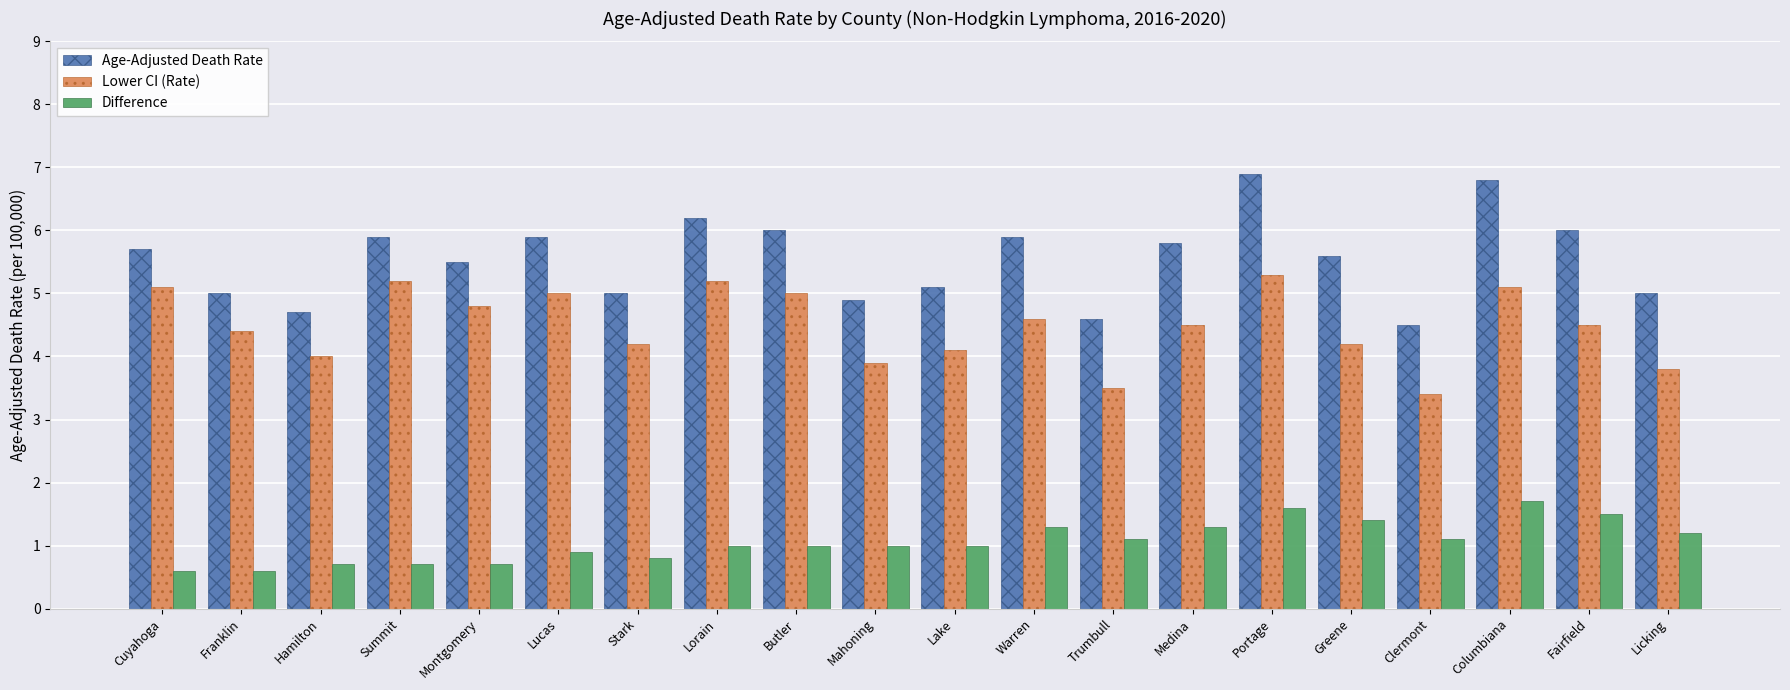

The value of Age-Adjusted Death Rate at Montgomery is 5.5. True or false?

True